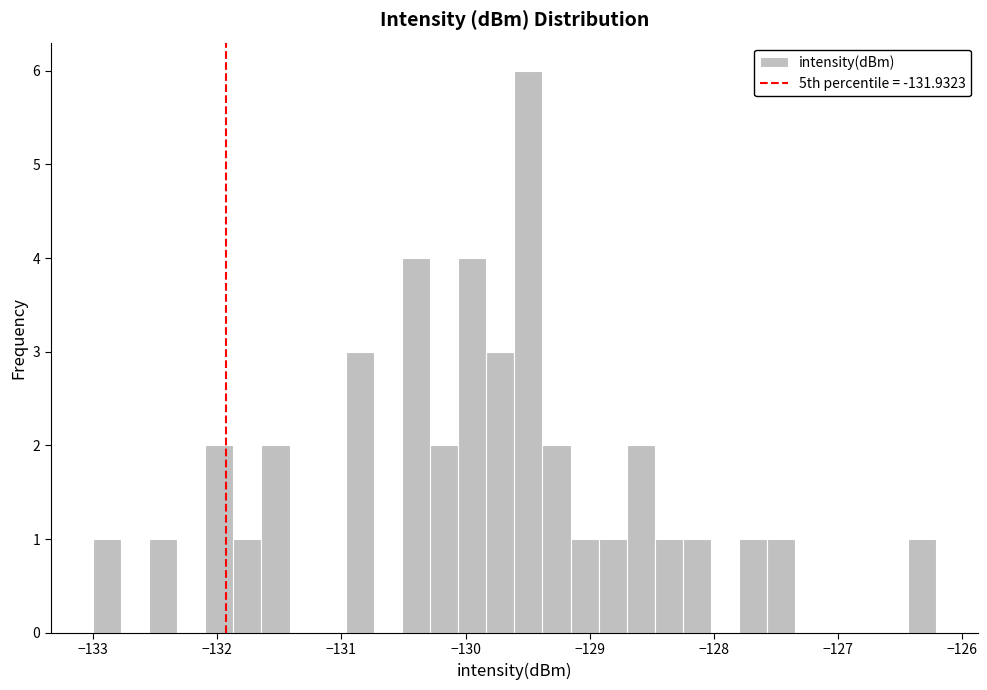

Read against the x-axis, roughly where is the centre of the tallest bar?

-129.5